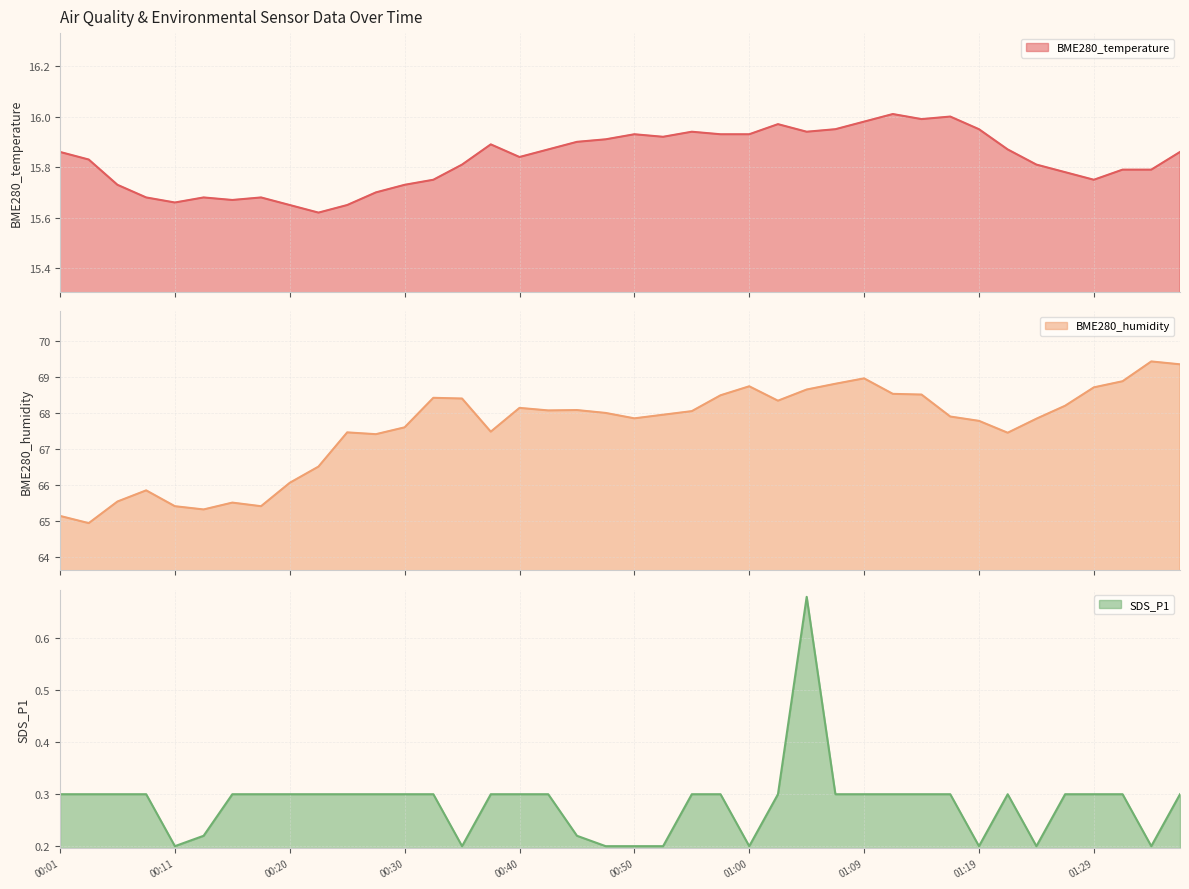

Which category has the highest value in the BME280_temperature series?

01:12